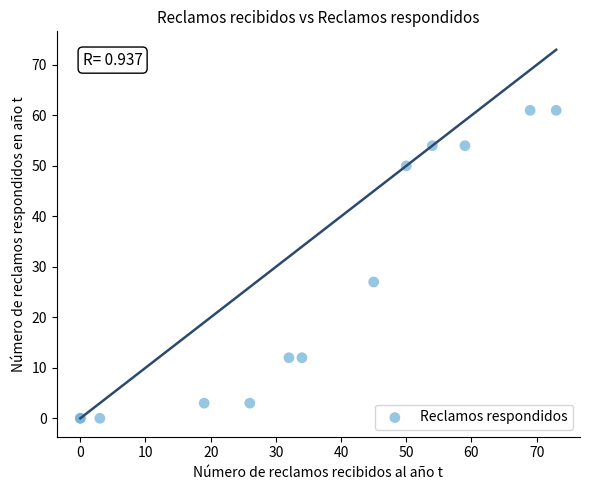

What Y value in the scatter plot is closest to 30?

27